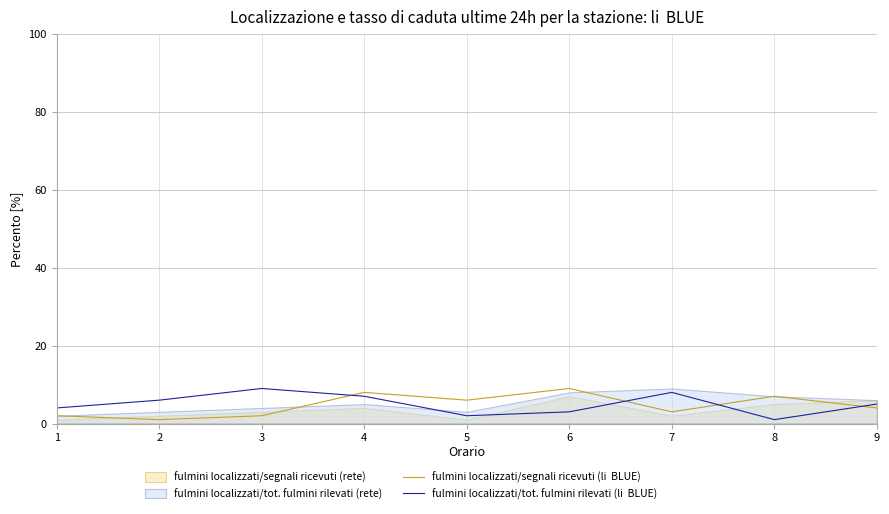

At how many categories does at least one series exceed 3?

9